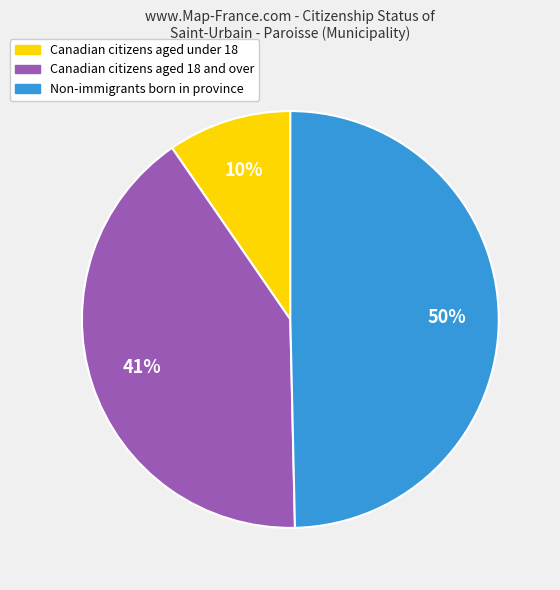

To the nearest percent, what is the difference between the largest and smallest slice percentages?

40%